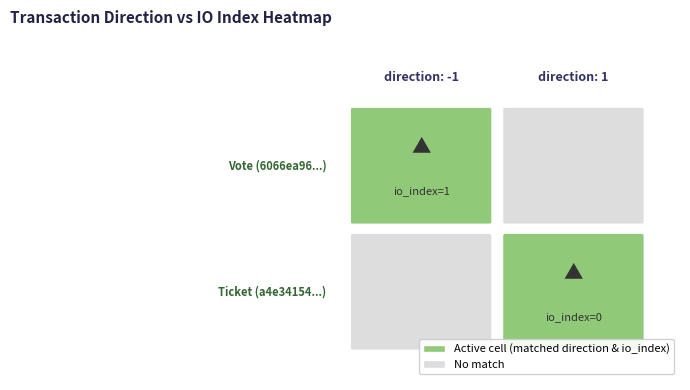

What is the difference between the a4e34154a0c3dd9eaeb4dca7dee2e4866197cc0 values at 0 and 1?

1